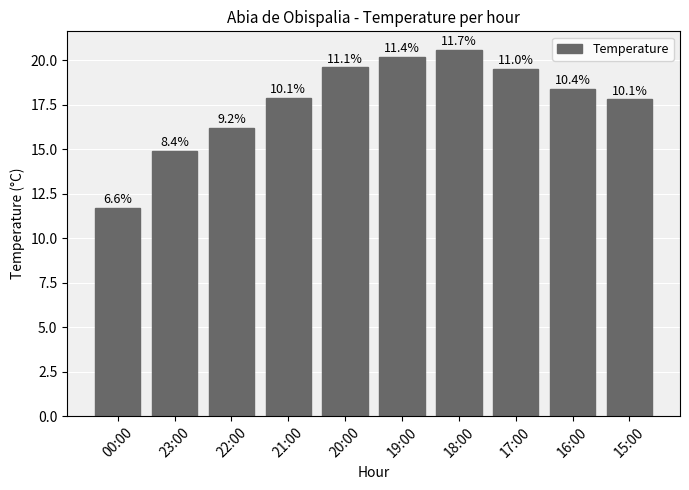

Is it true that the value at 15:00 is 12.1?

False